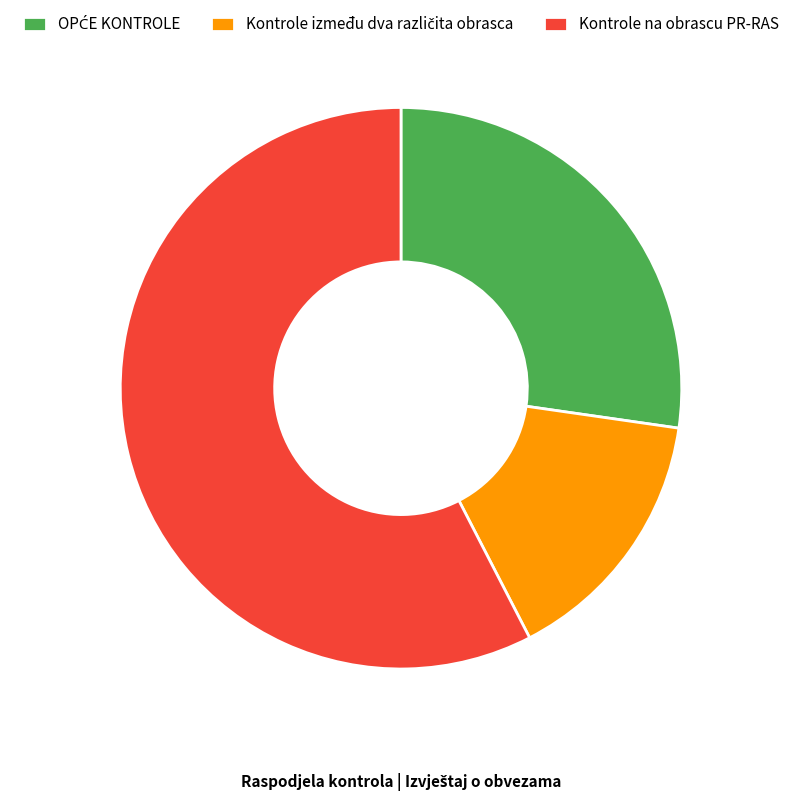

The Kontrole na obrascu PR-RAS slice represents 45% of the pie. True or false?

False